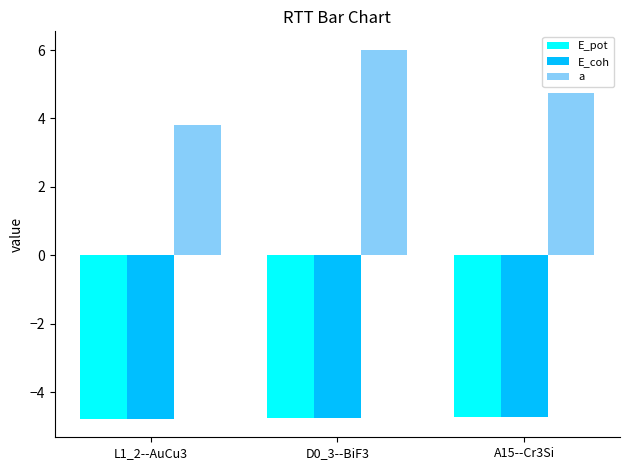

Which series has the largest range (max minus min)?

a